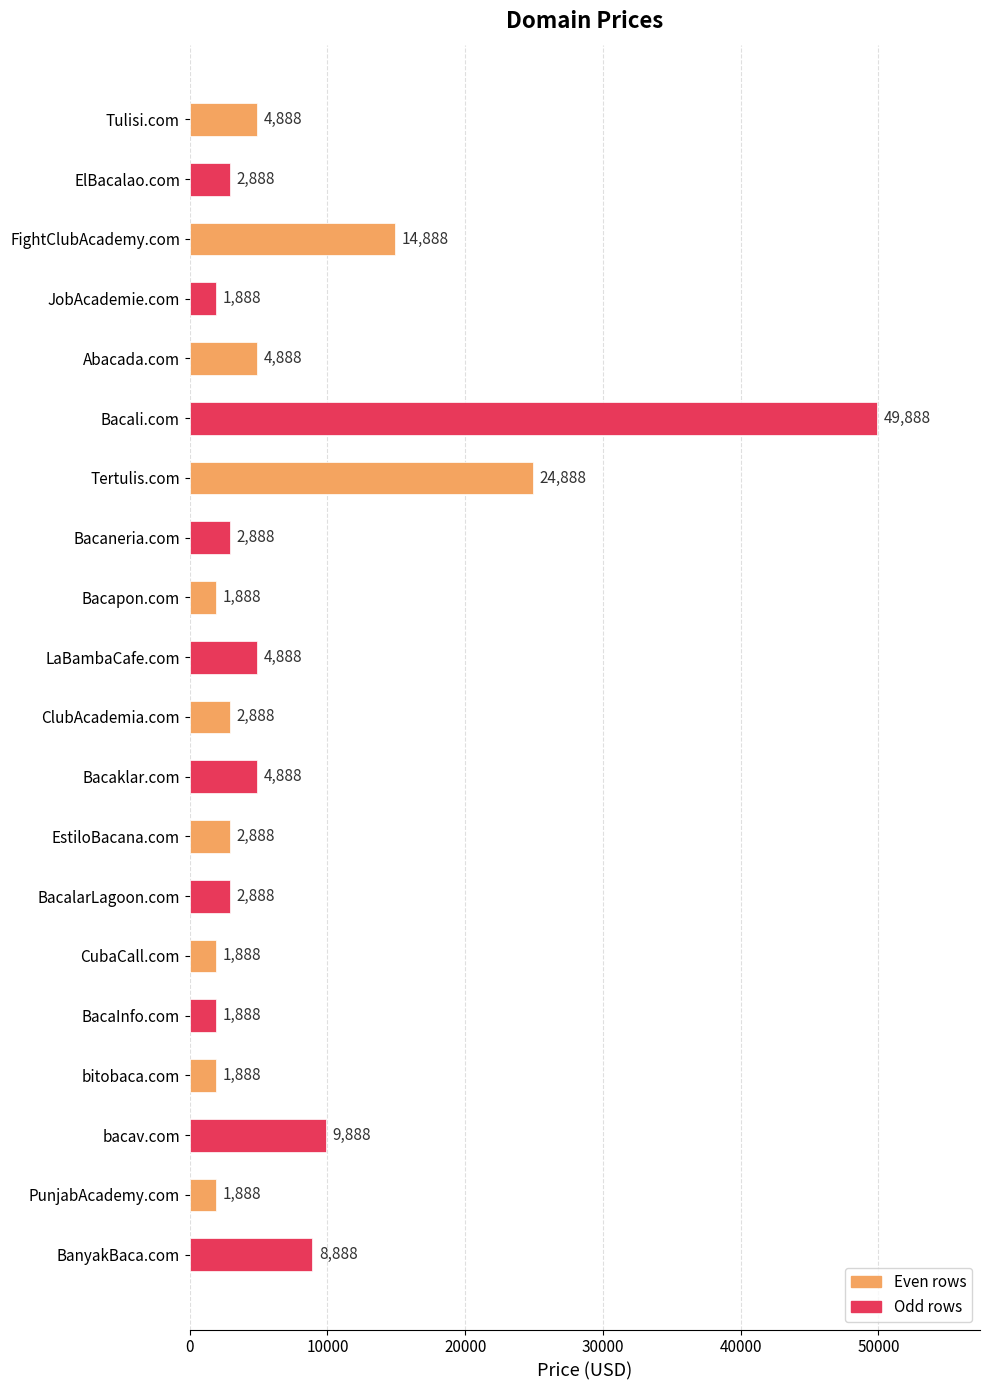

What is the difference between the second highest and minimum values?

23000